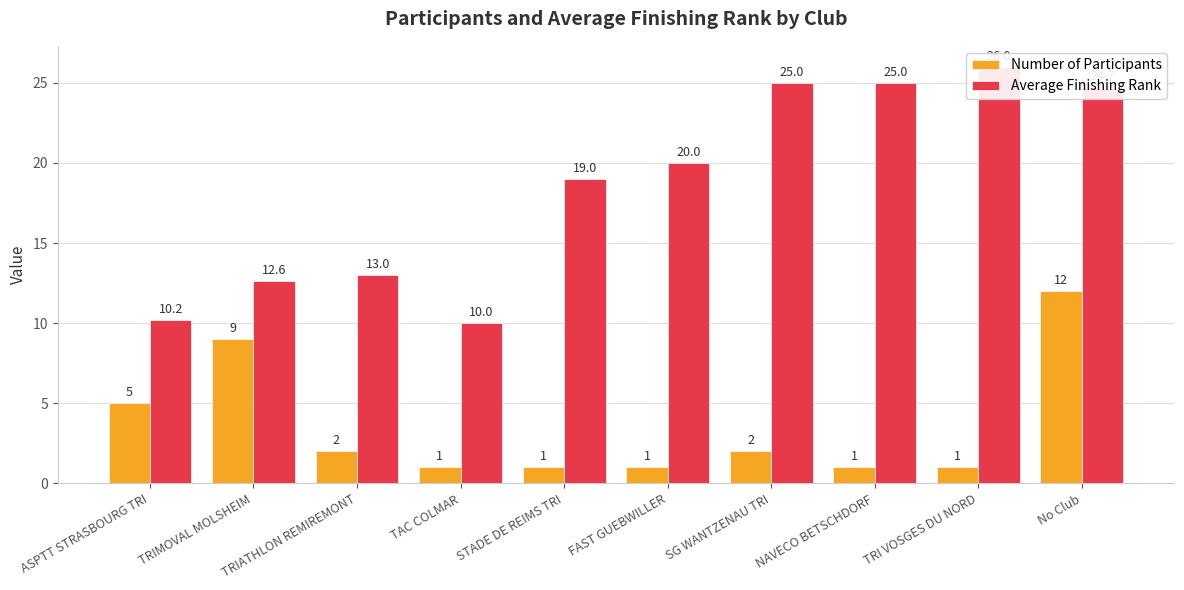

At which category is the sum across all series the highest?

No Club